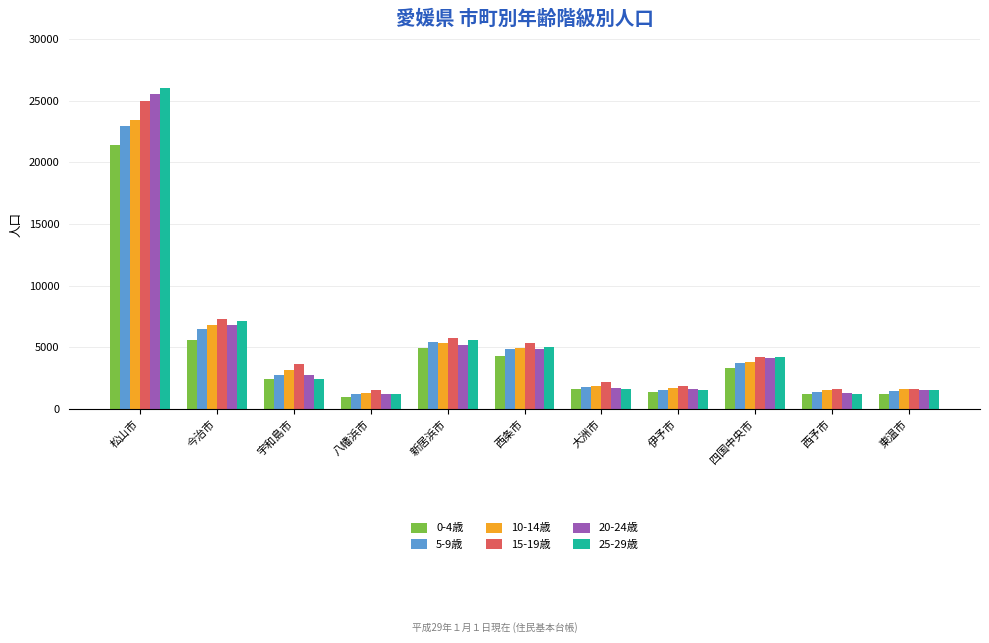

What is the average value of the 5-9歳 series?

4874